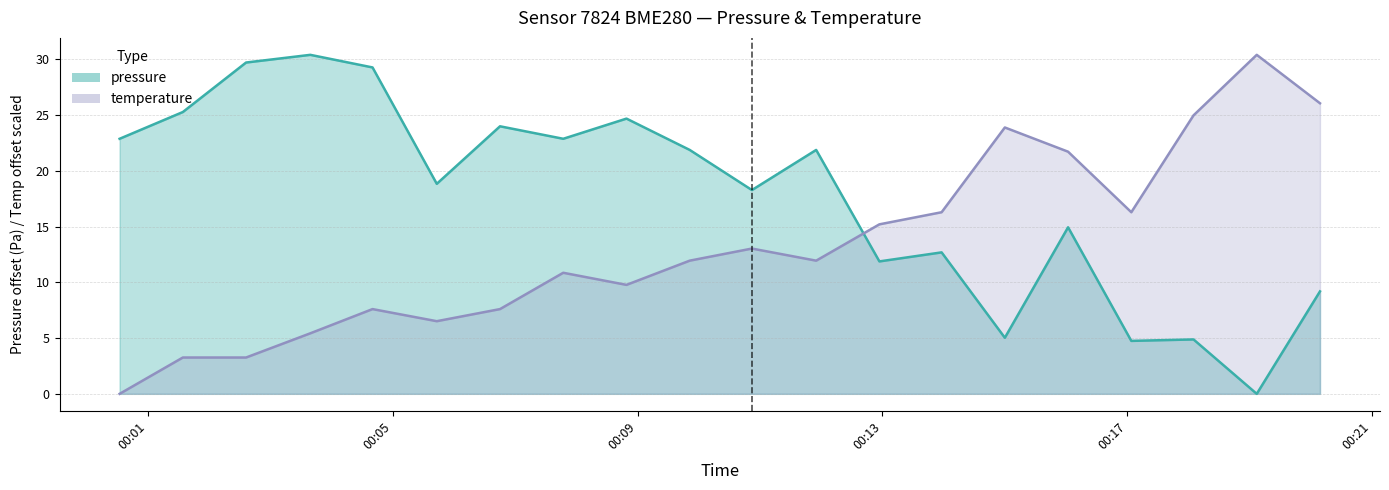

How many lines are shown in the chart?

2